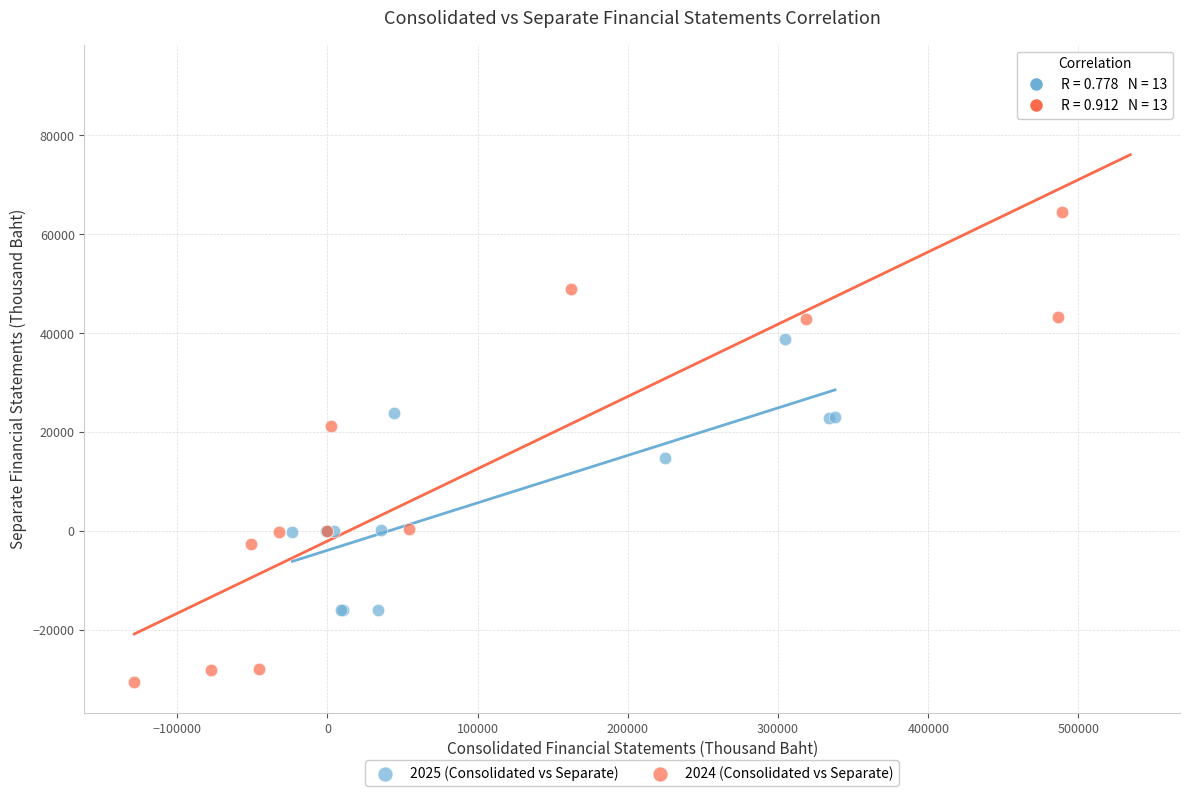

Which series reaches the minimum Y coordinate?

2024 (Consolidated vs Separate)